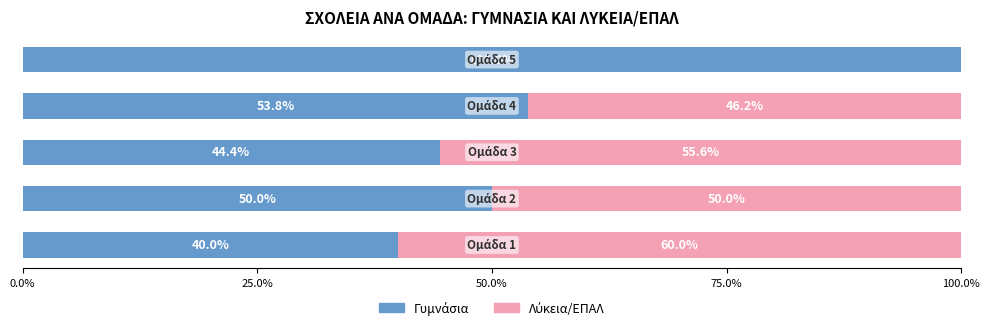

How many categories are shown in the chart?

5